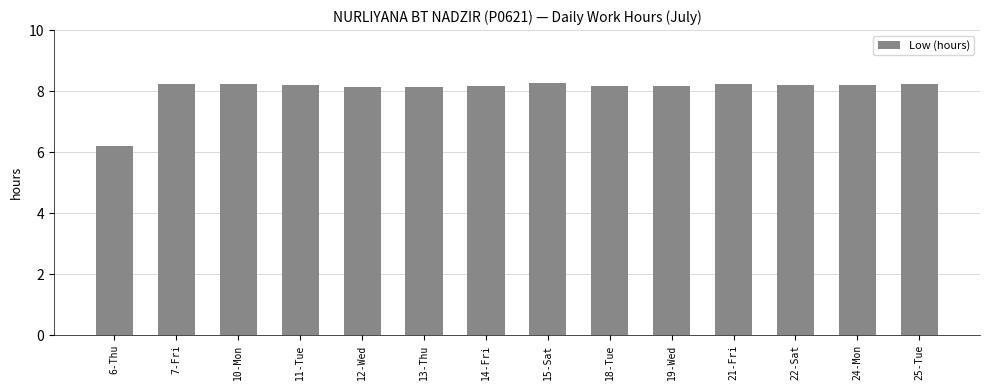

How many values exceed 8?

13